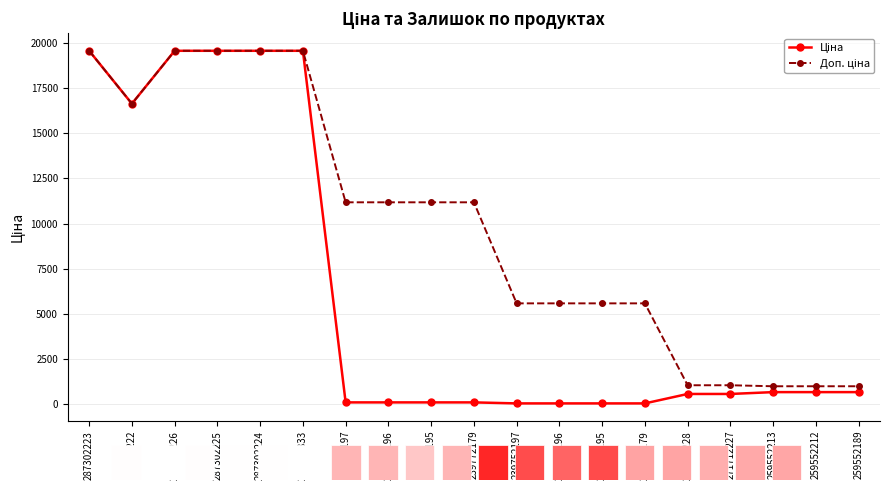

What is the maximum value shown in the chart?

19564.9